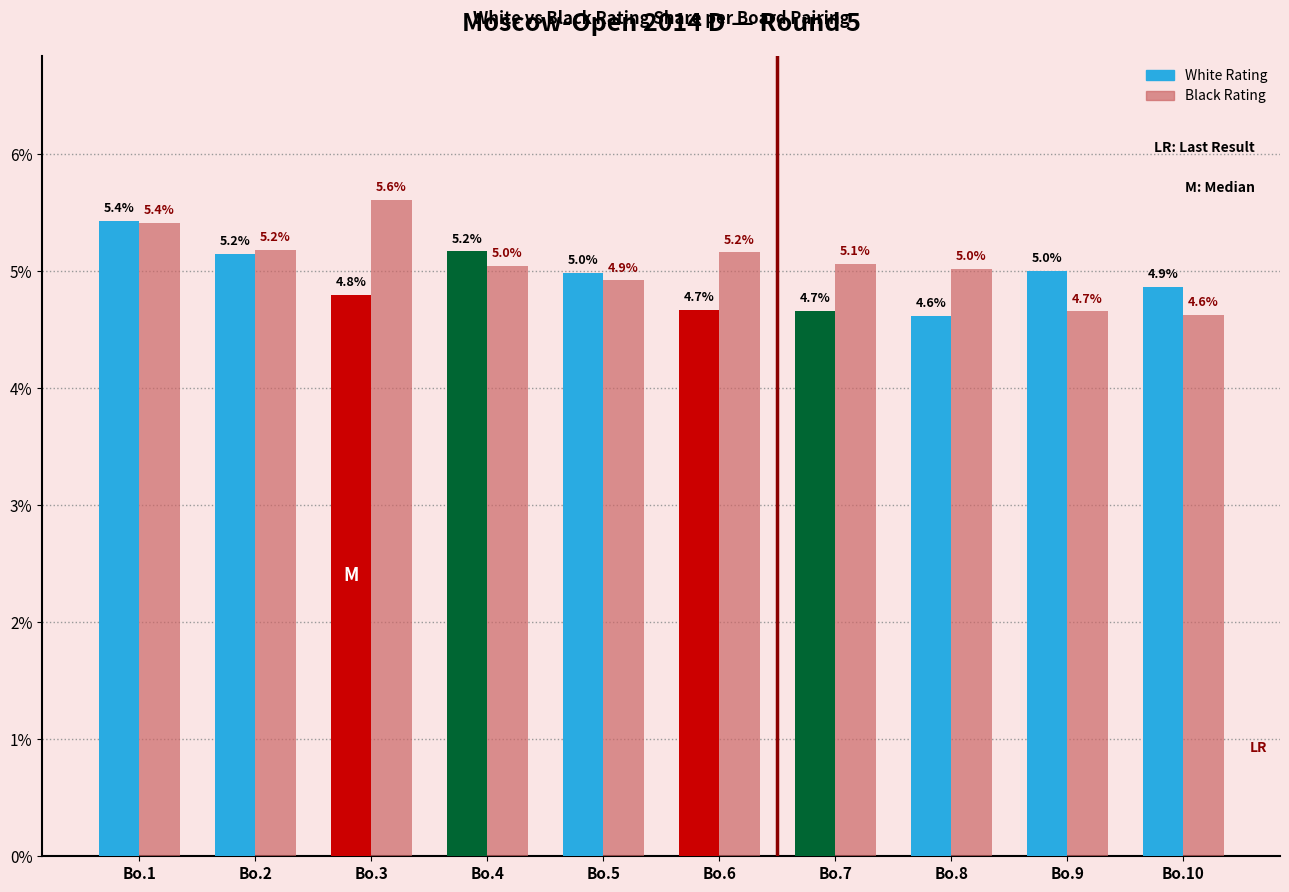

What is the difference between the second highest and minimum values in the White Rating series?

0.6